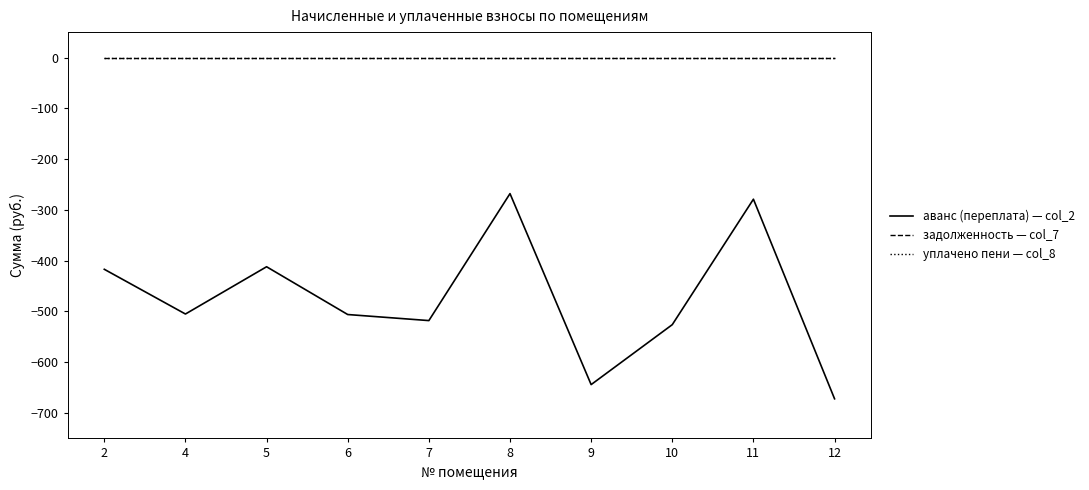

True or false: задолженность — col_7 and аванс (переплата) — col_2 intersect in this chart.

False